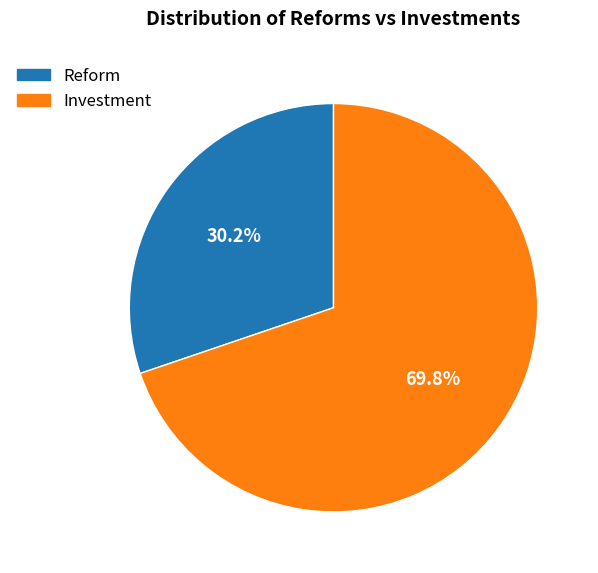

True or false: Investment accounts for 75% of the total.

False